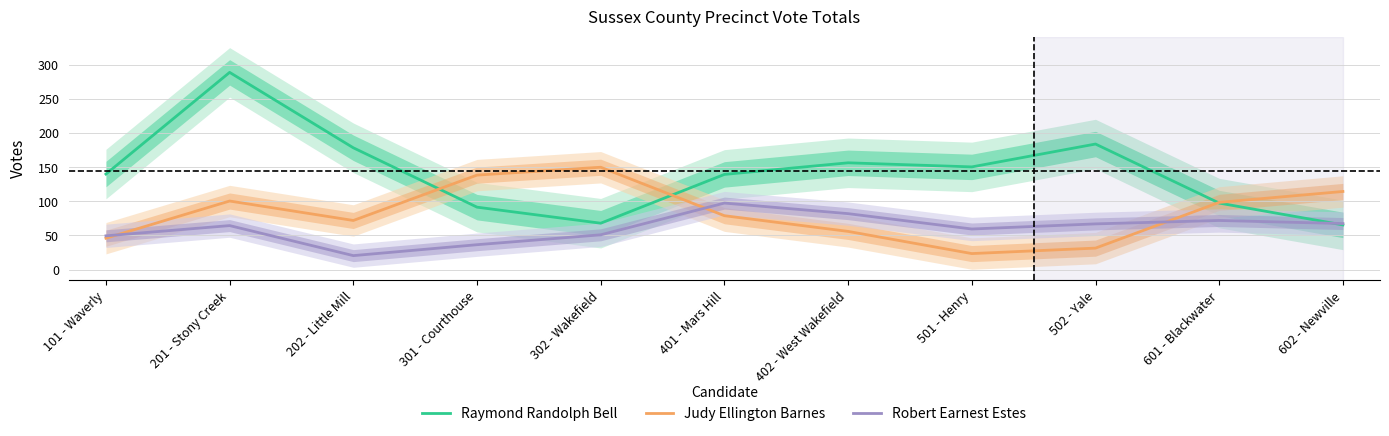

What is the label of the 3rd point from the left?

202 - Little Mill